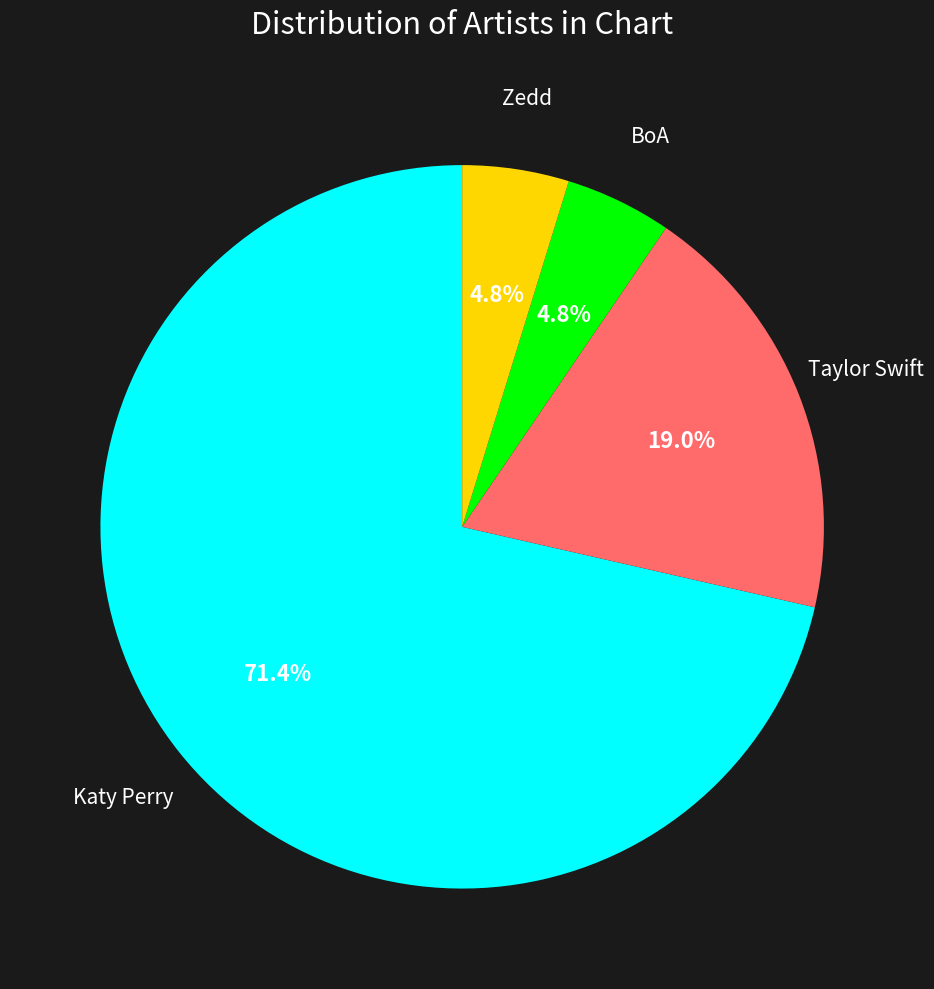

To the nearest percent, what is the difference between the largest and smallest slice percentages?

67%